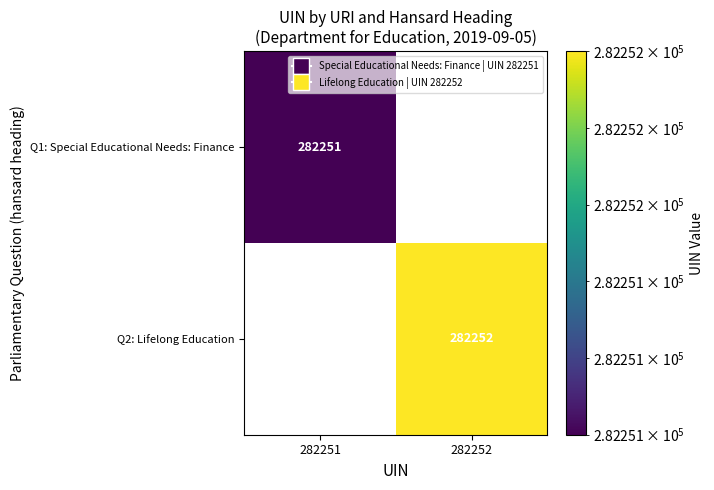

Count the number of data series in this chart.

2